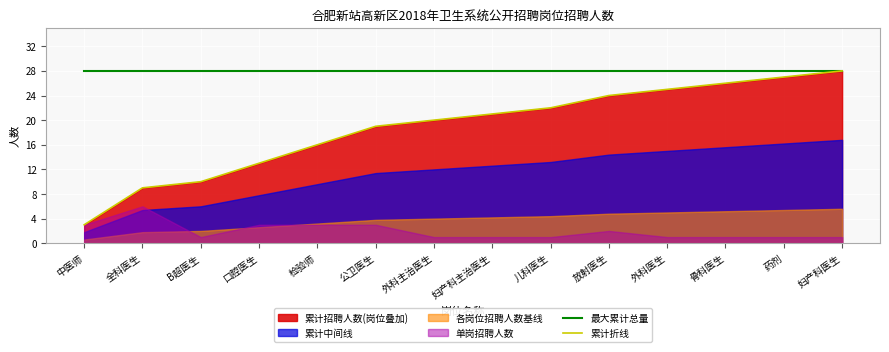

What is the greatest value displayed?

28